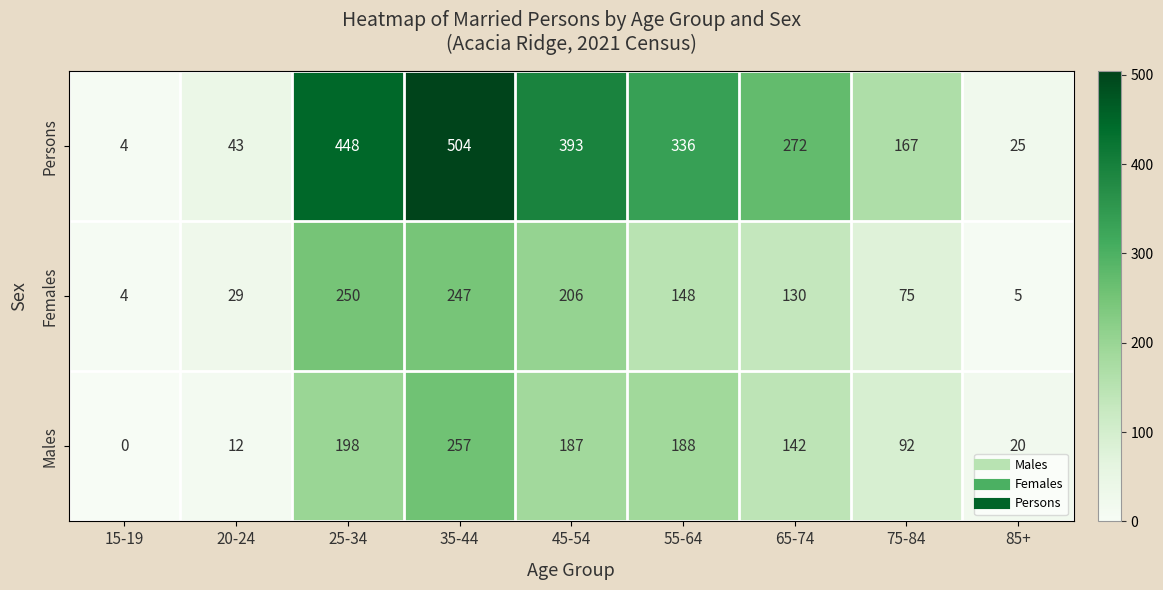

What is the sum of all Males values?

1096